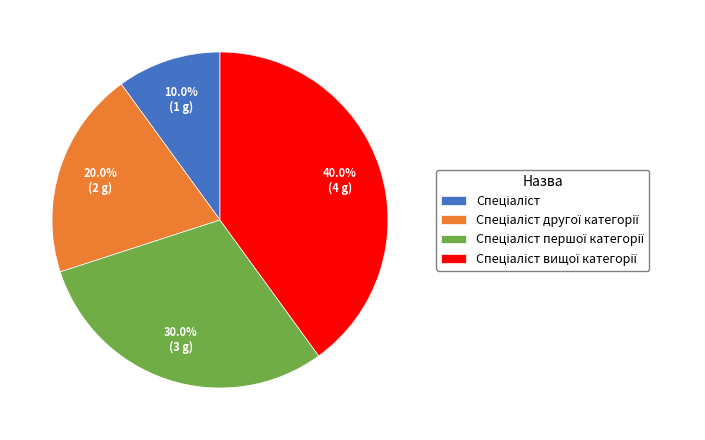

Is there a majority slice in this chart?

No